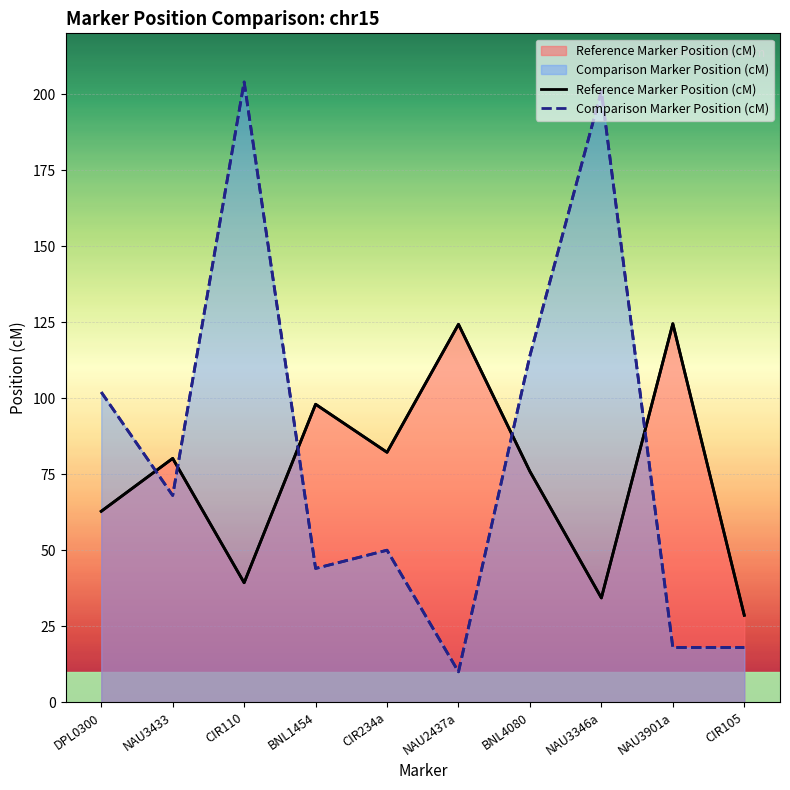

Rank the categories by Reference Marker Position (cM) value from lowest to highest.

CIR105, NAU3346a, CIR110, DPL0300, BNL4080, NAU3433, CIR234a, BNL1454, NAU2437a, NAU3901a